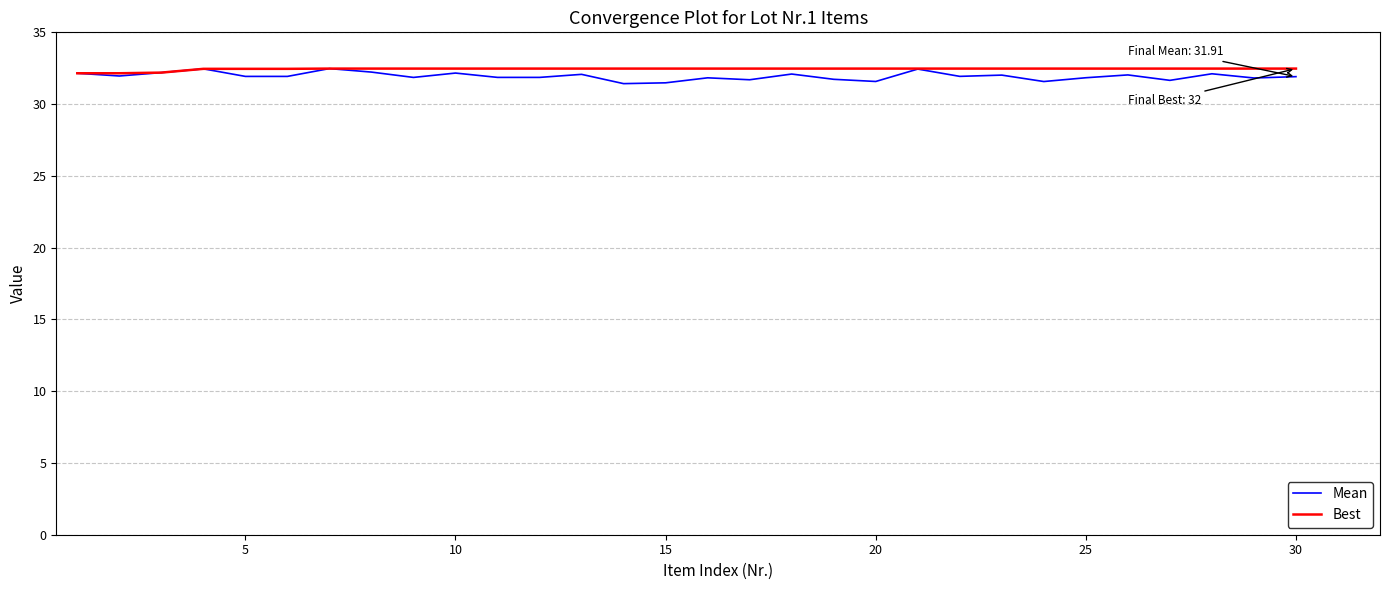

Which series has the widest spread of values?

Mean